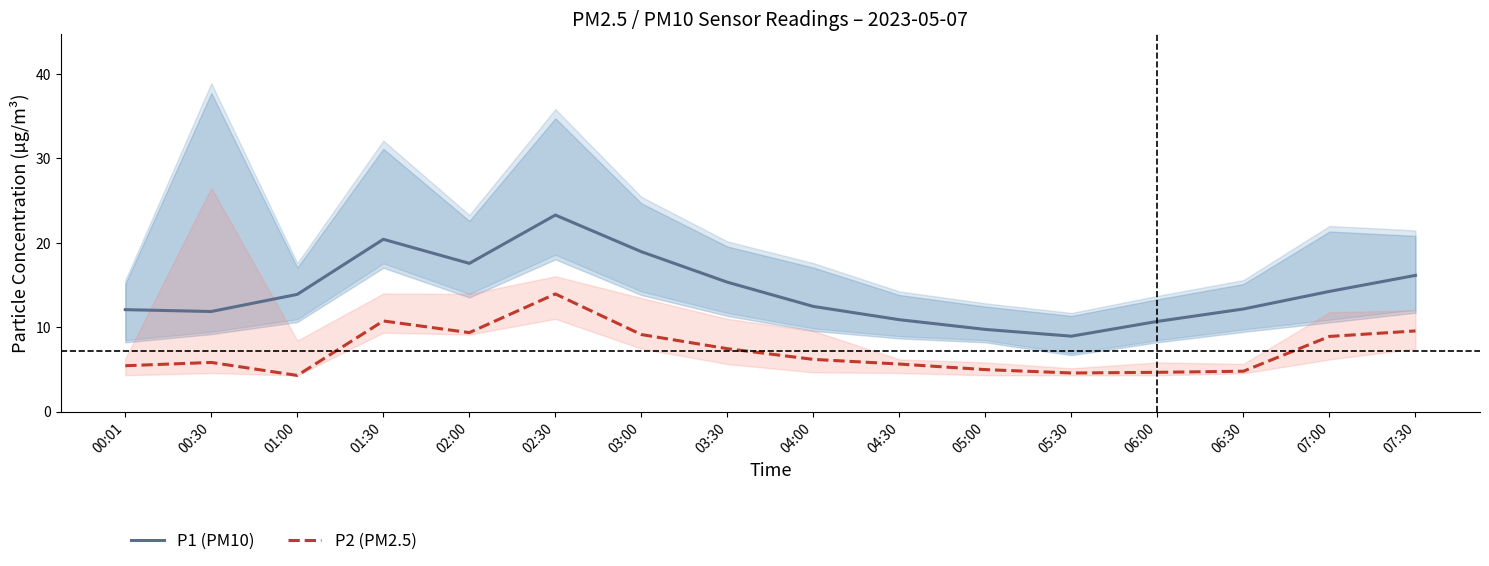

How many lines are shown in the chart?

2